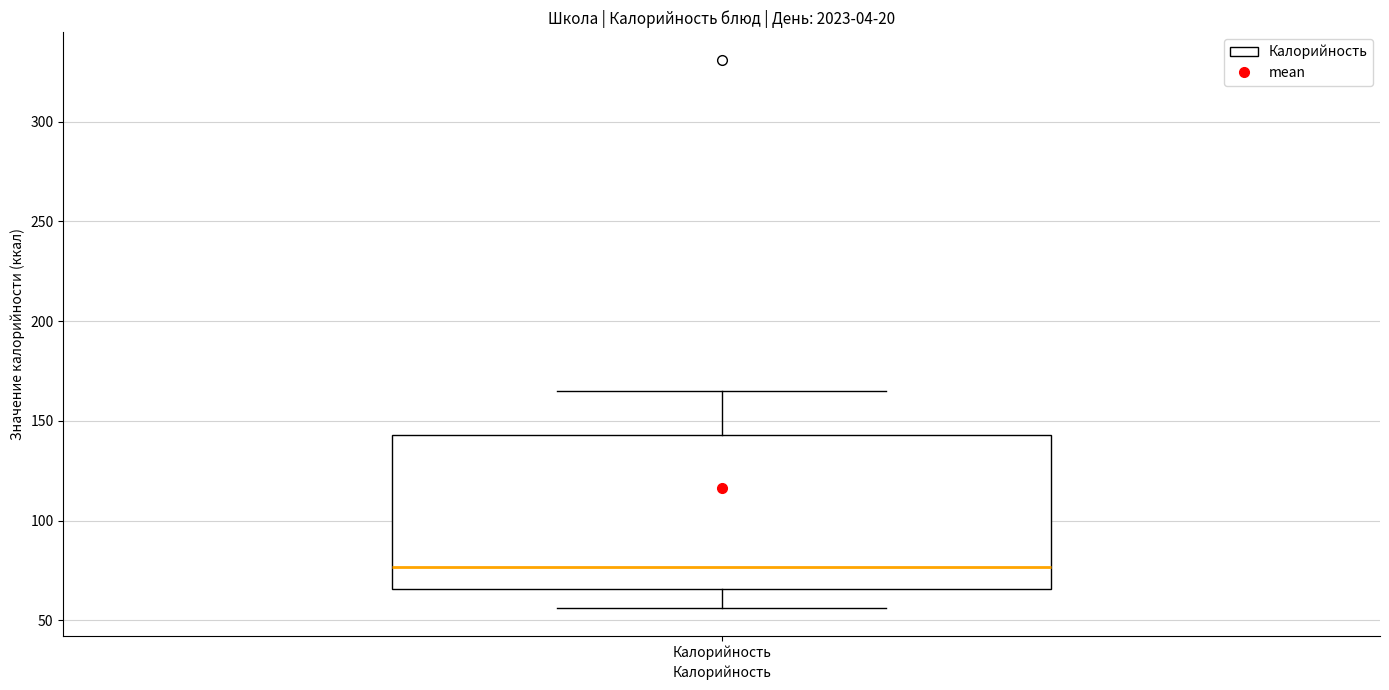

Where does the median line of the box for Калорийность sit on the y-axis? The values are not printed on the chart, so give them approximately, as read against the axis.

75